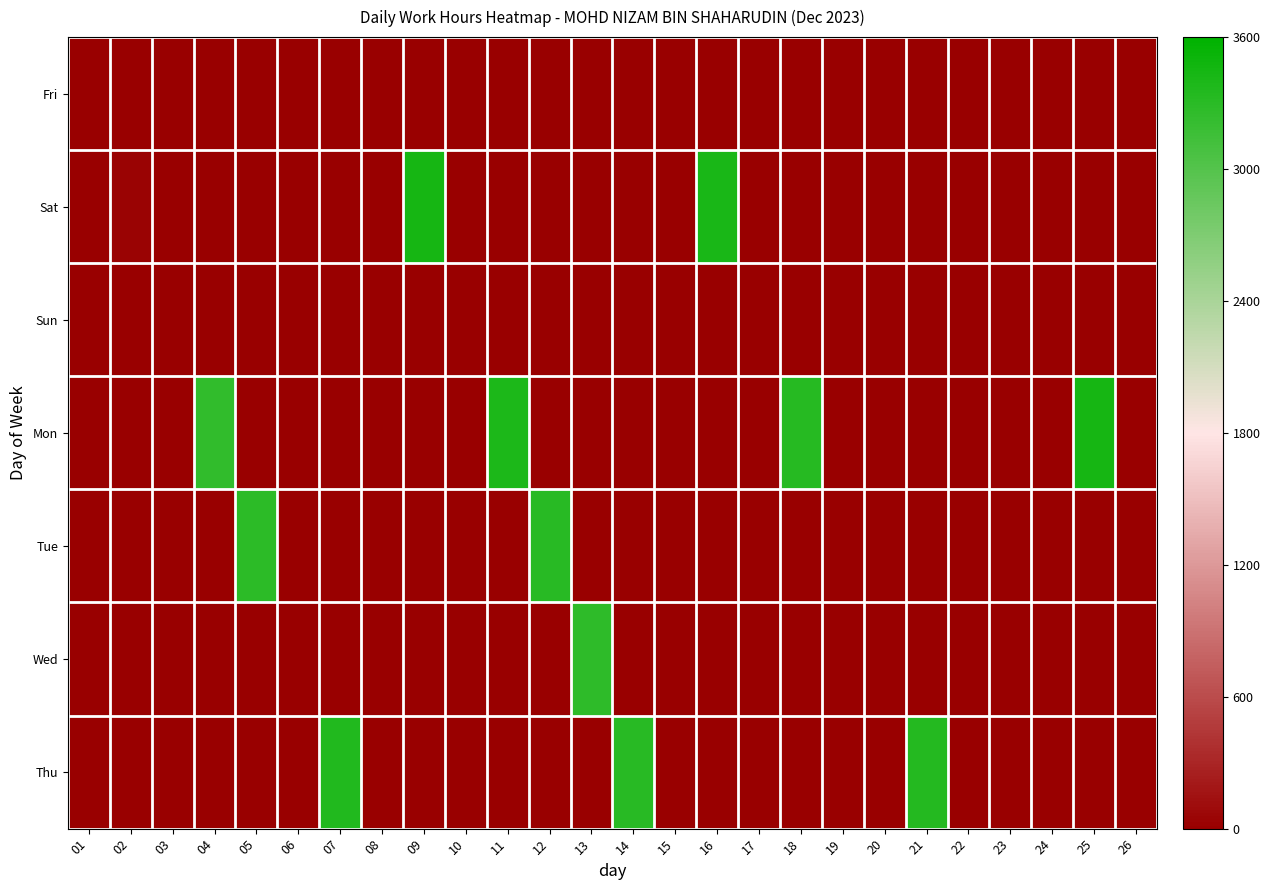

Count the number of data series in this chart.

7